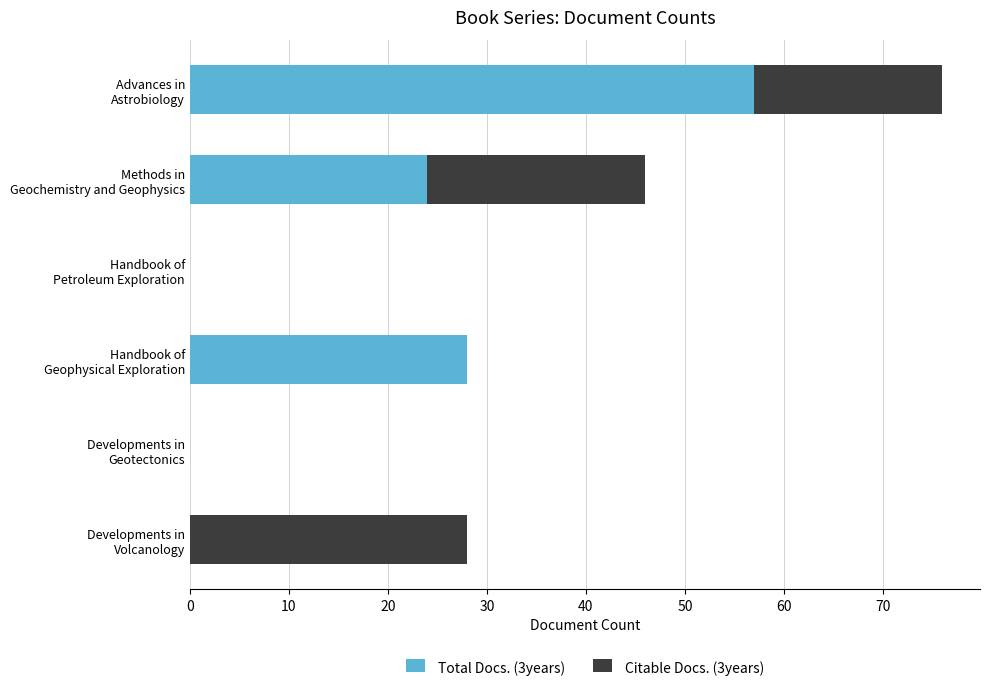

What is the highest value of the Total Docs. (3years) series?

57